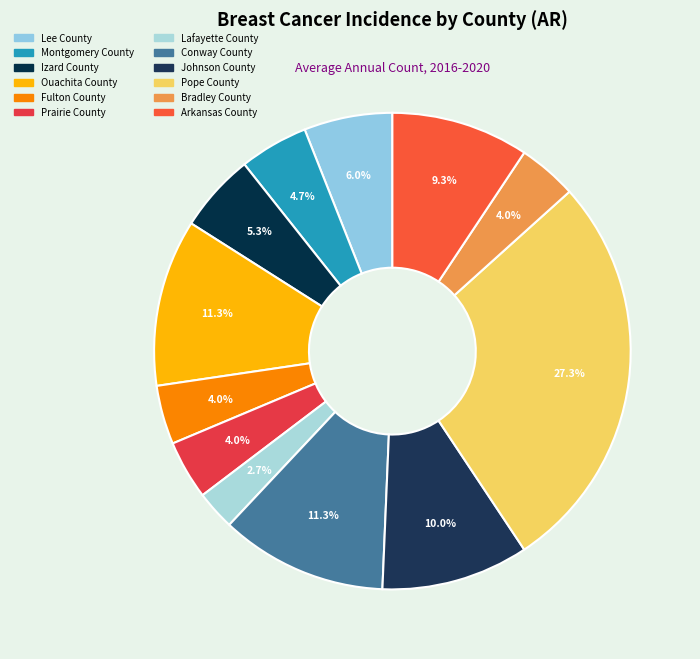

Is it true that Arkansas County is 9% of the pie?

True